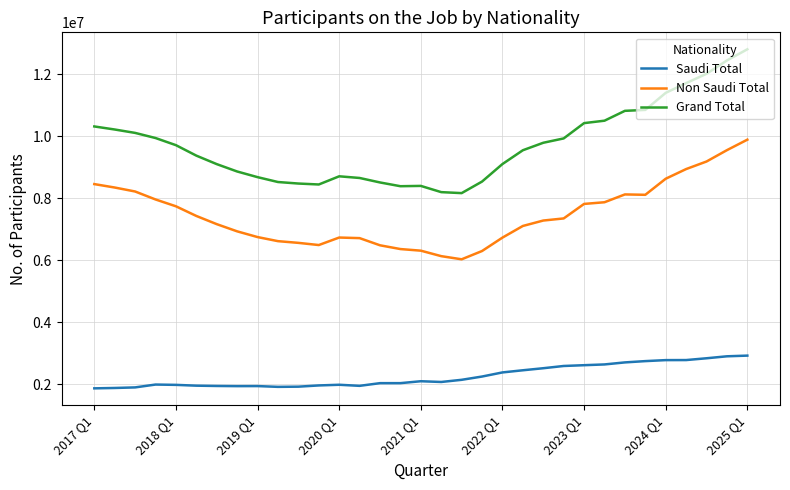

What are all the series names shown in the legend?

Saudi Total, Non Saudi Total, Grand Total